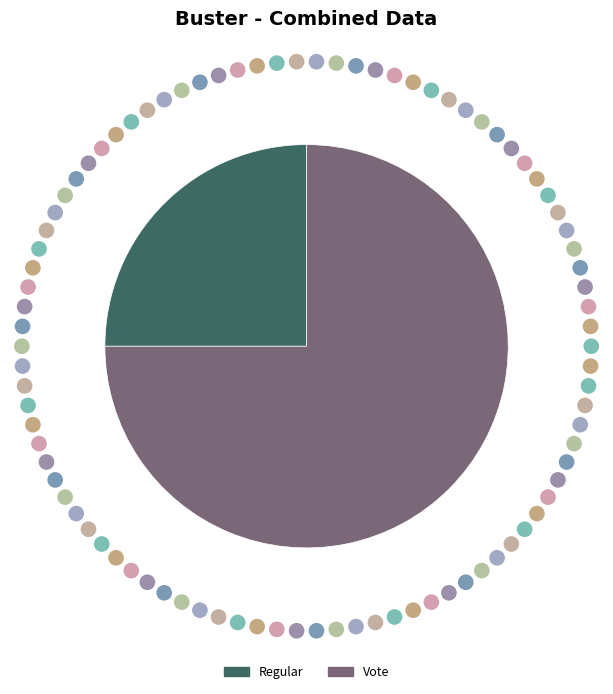

What is the largest slice in the pie chart?

Vote